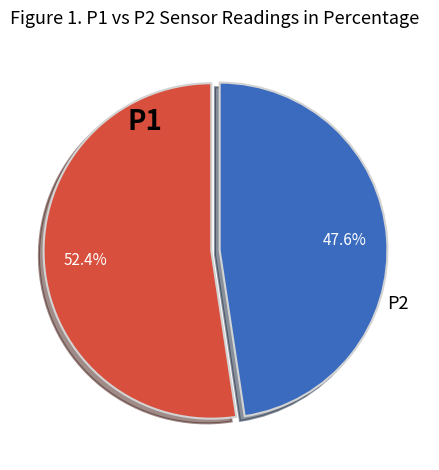

Which slice represents more than half of the pie?

P1